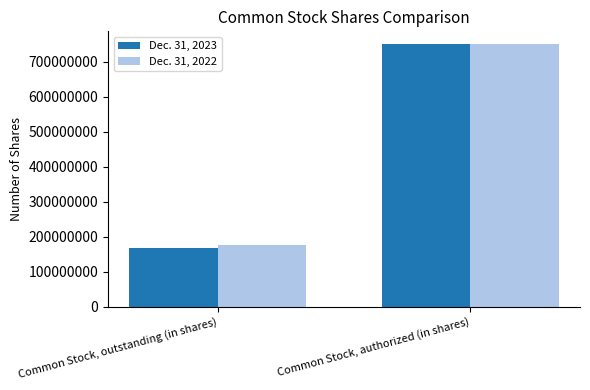

True or false: Dec. 31, 2022 has a value of 175809682 at Common Stock, outstanding (in shares).

True